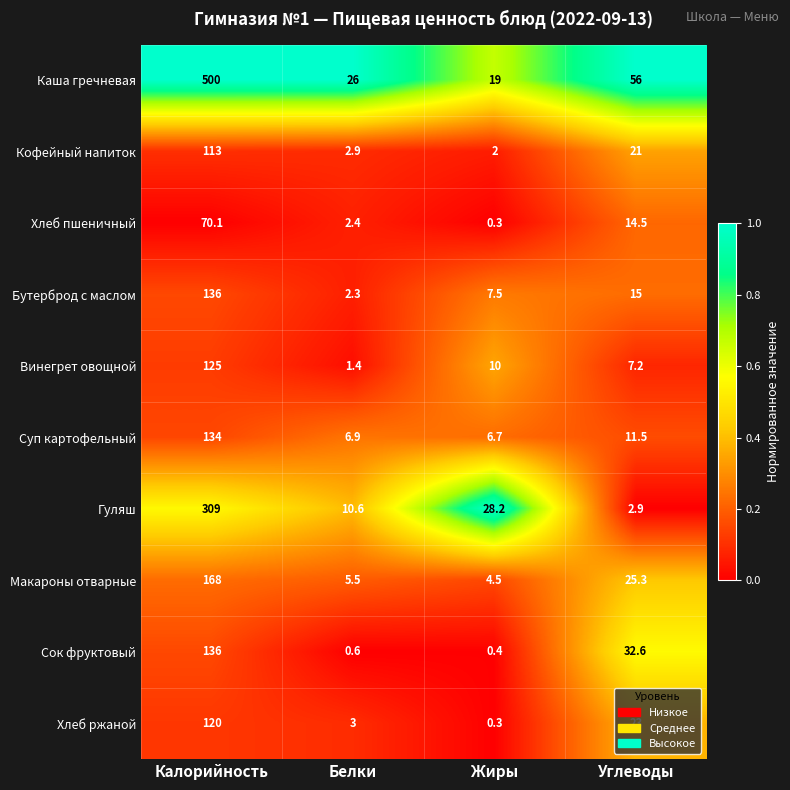

Rank the categories by Хлеб пшеничный value from highest to lowest.

Калорийность, Углеводы, Белки, Жиры